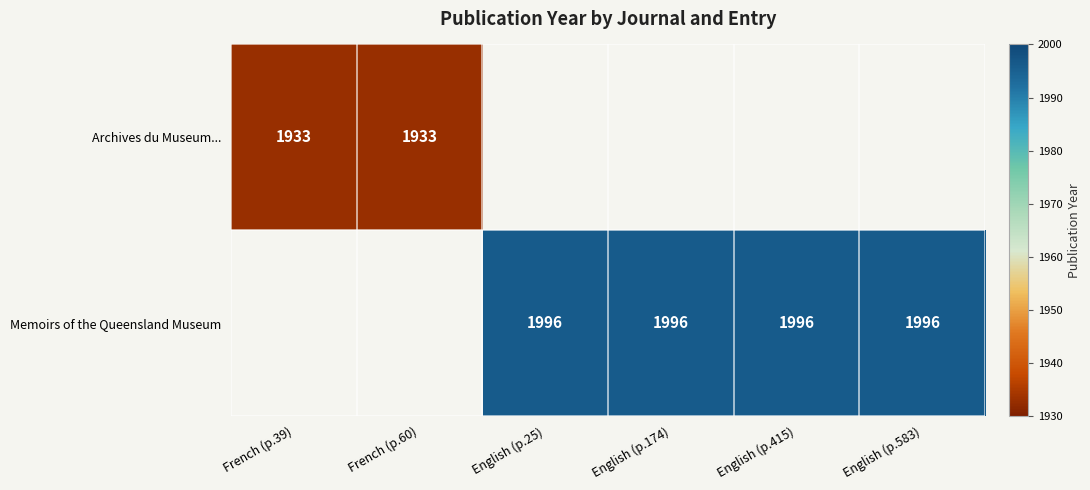

Count the number of data series in this chart.

2